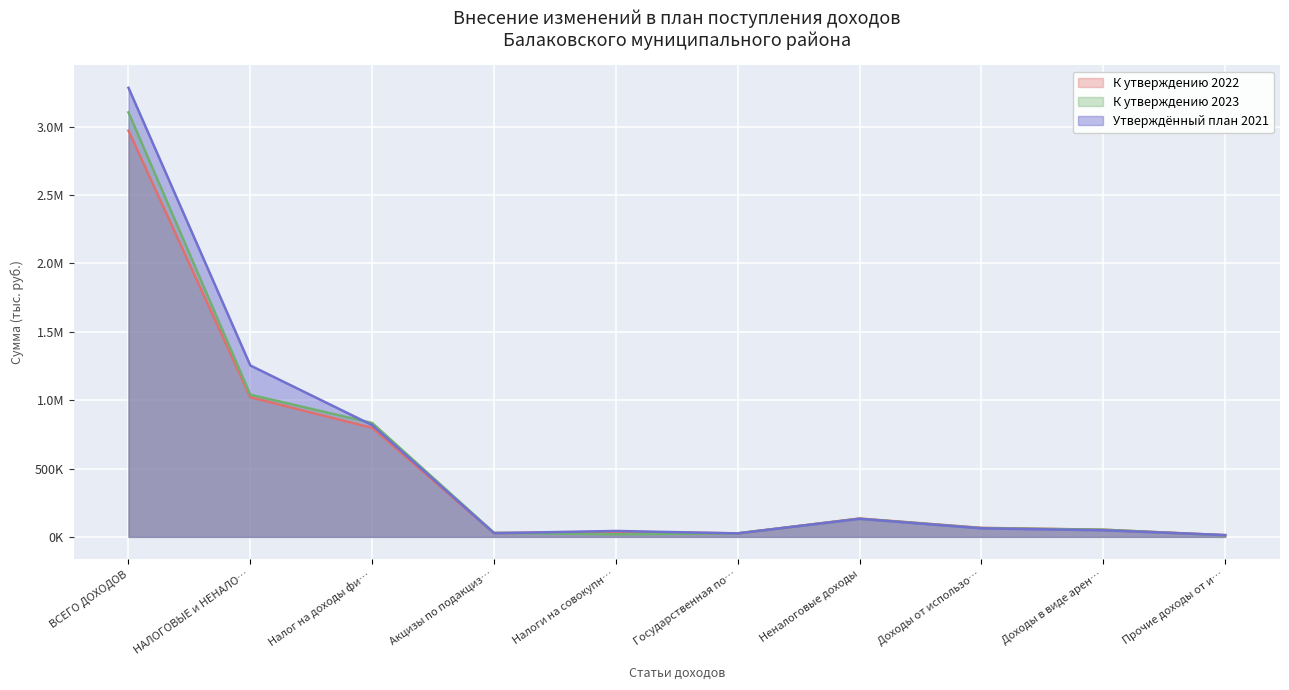

List the series in order of their overall mean, lowest first.

К утверждению 2022, К утверждению 2023, Утверждённый план 2021